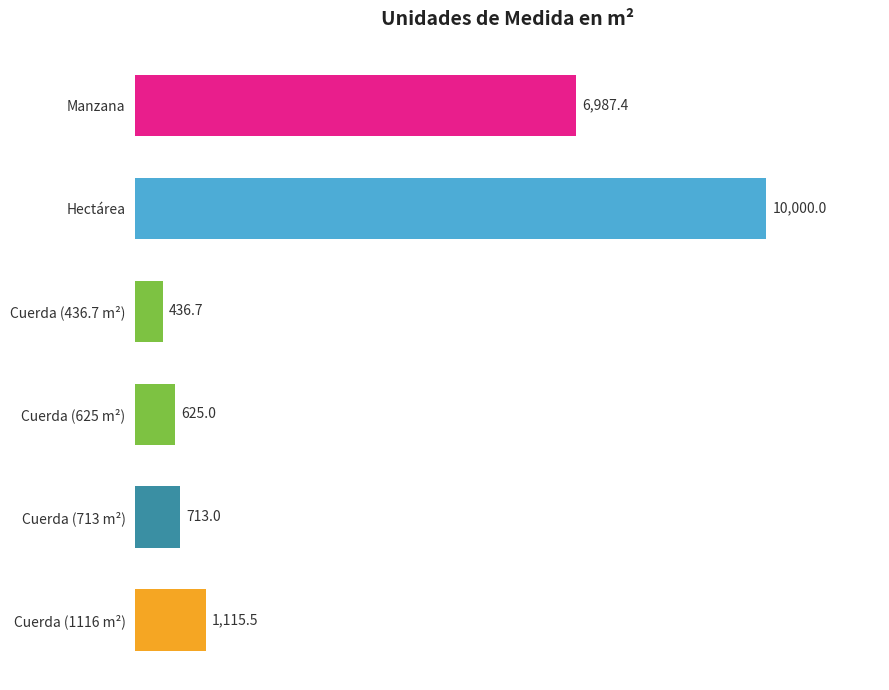

The chart shows a value of 178.1 at Cuerda (713 m²). True or false?

False